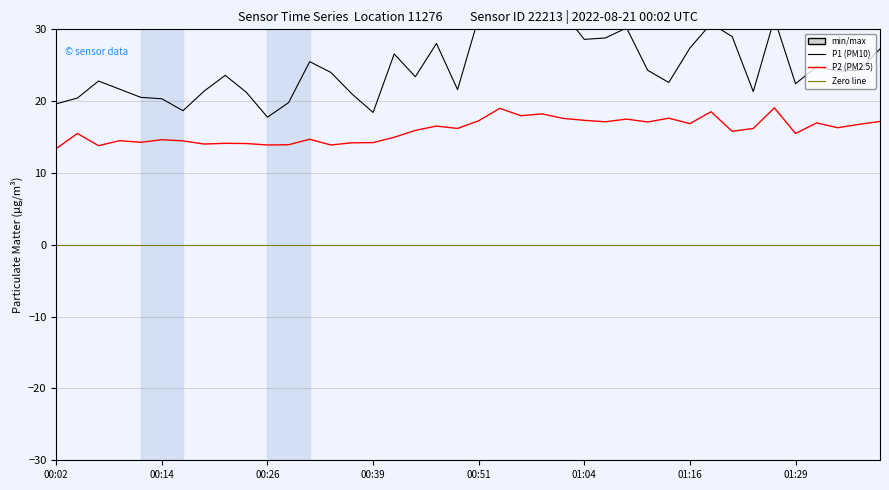

Is it true that P1 (PM10) equals 43.0 at 12?

False